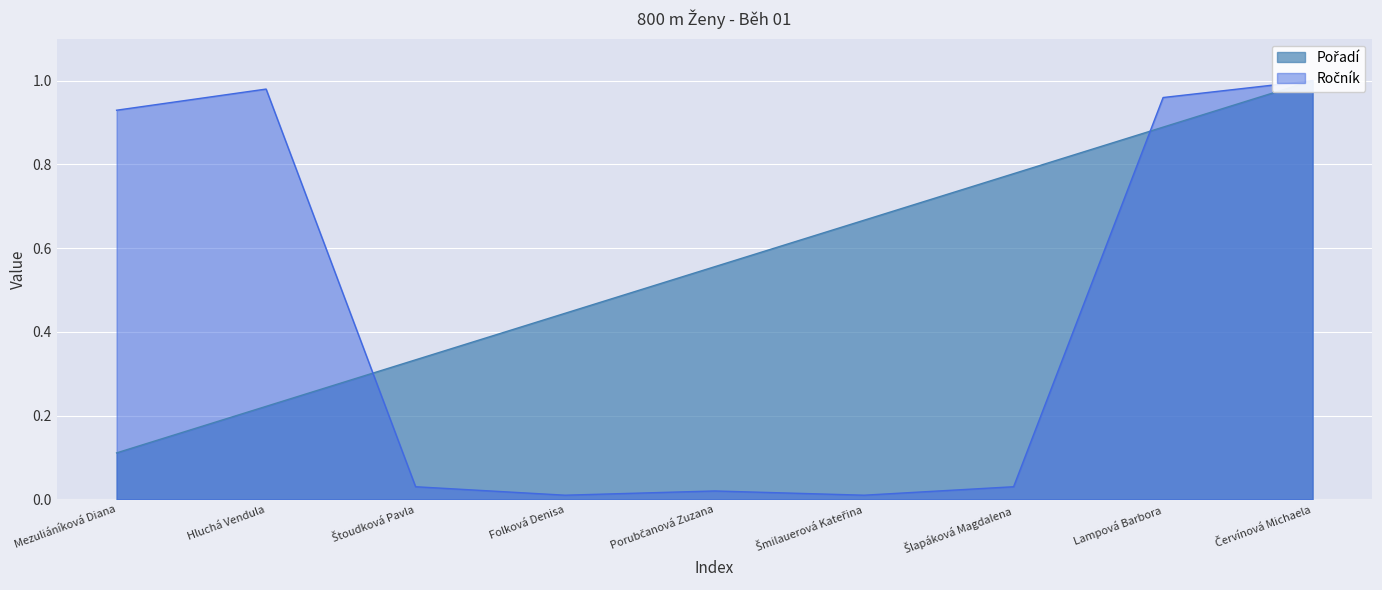

What is the label of the 9th point from the right?

Mezuliáníková Diana